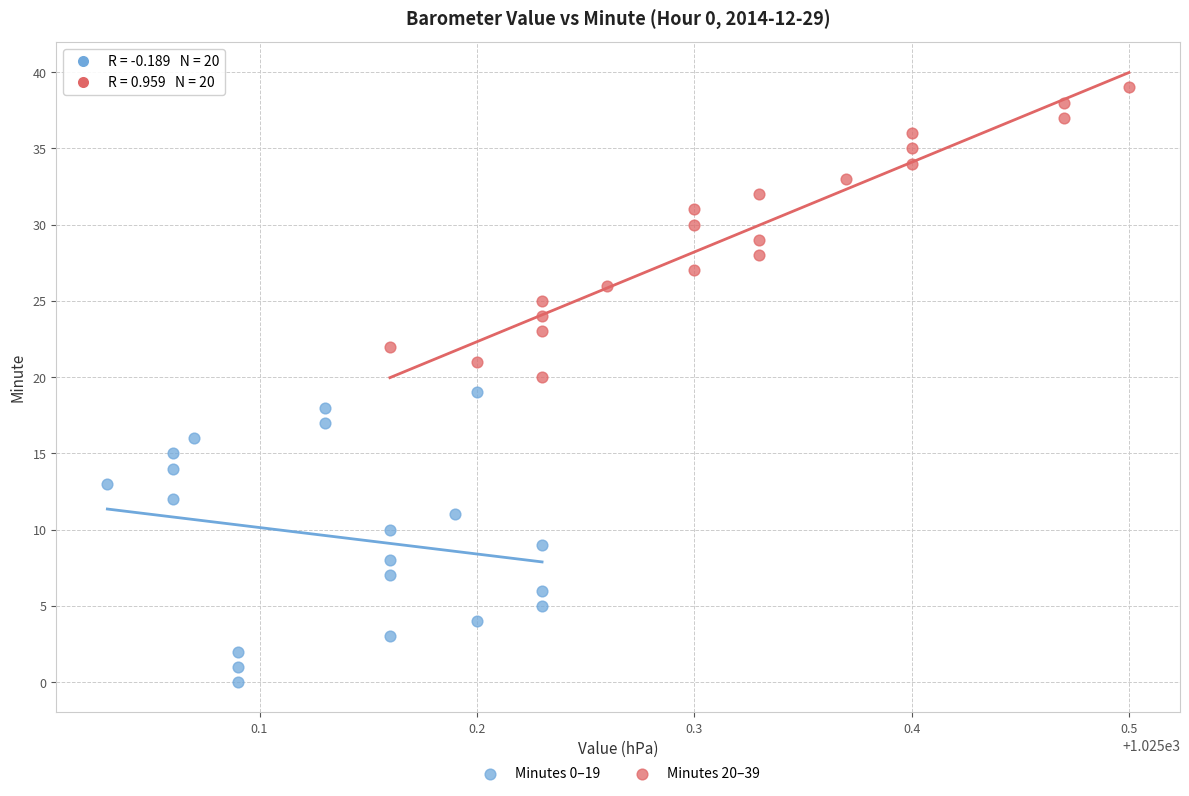

Which series contains the highest Y value?

Minutes 20–39